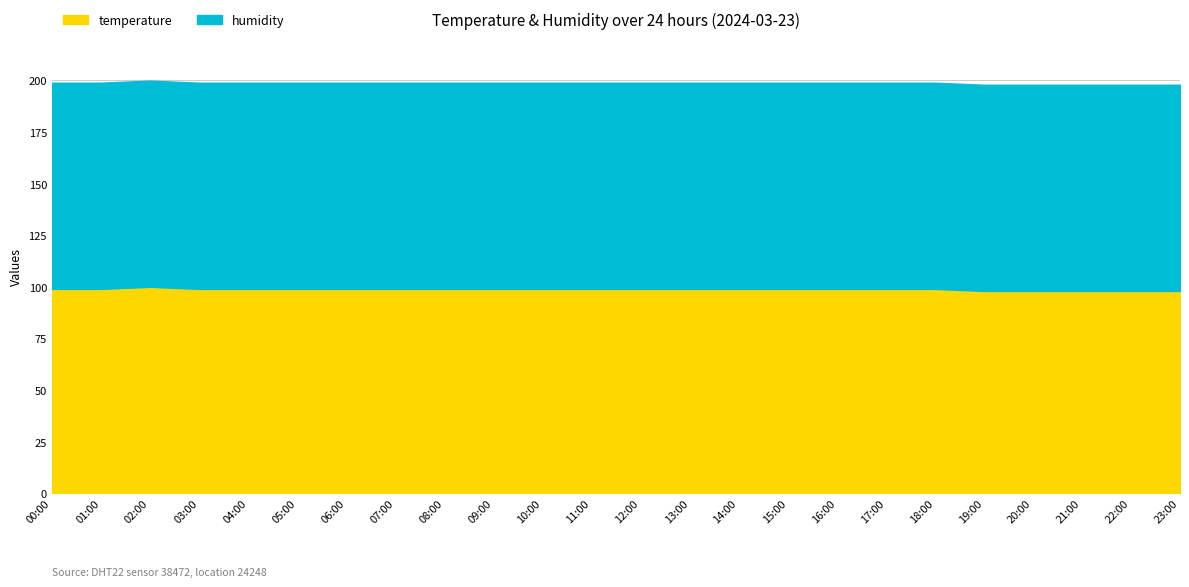

What are all the series names shown in the legend?

temperature, humidity